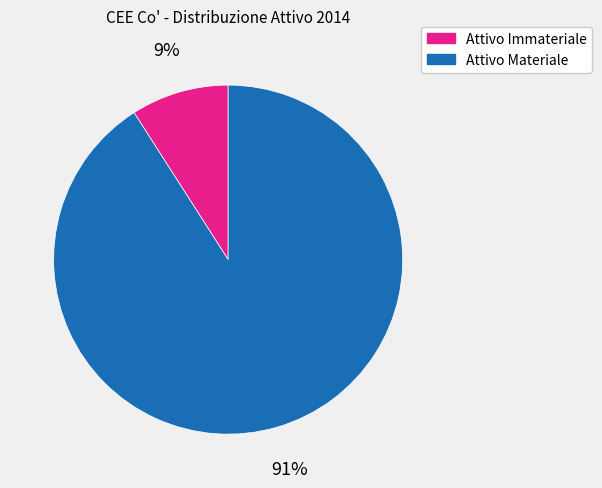

Is the sum of Attivo Materiale and Attivo Immateriale greater than half?

Yes